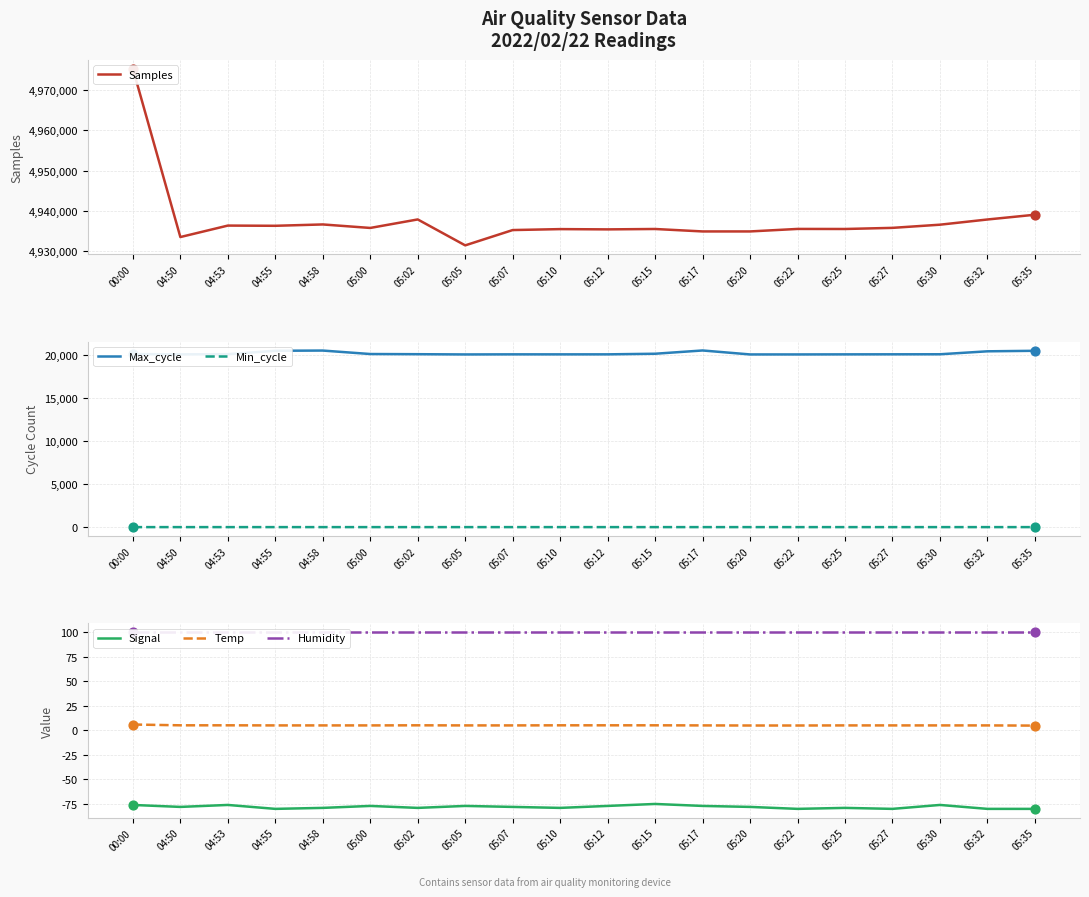

What is the total value across all series at 04:50?

4953582.0